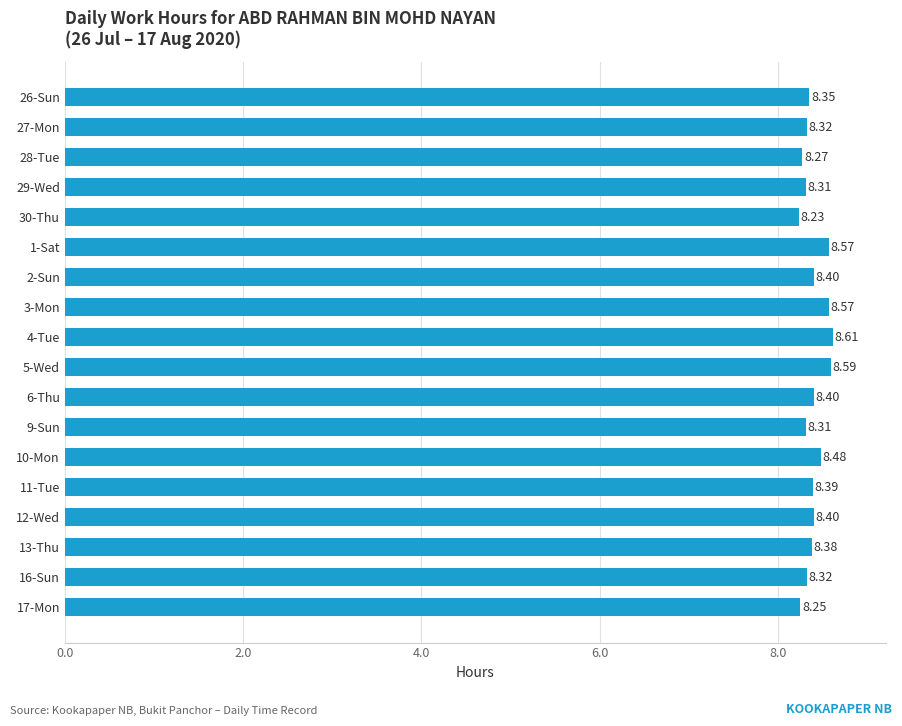

What is the average value?

8.4